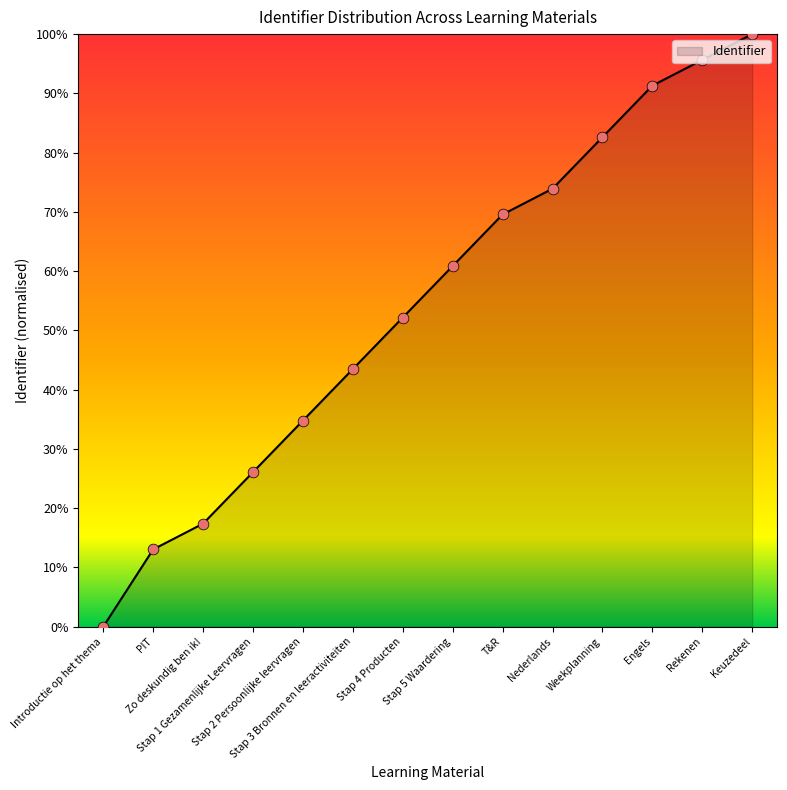

Which has a higher value, T&R or Stap 4 Producten?

T&R